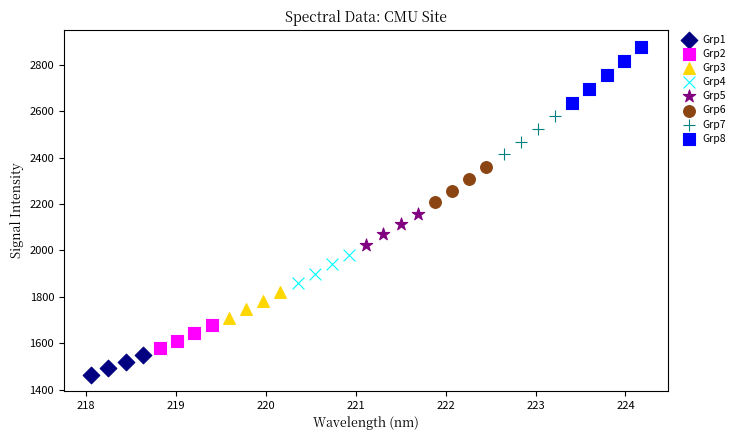

What are all the series names shown in the legend?

Grp1, Grp2, Grp3, Grp4, Grp5, Grp6, Grp7, Grp8